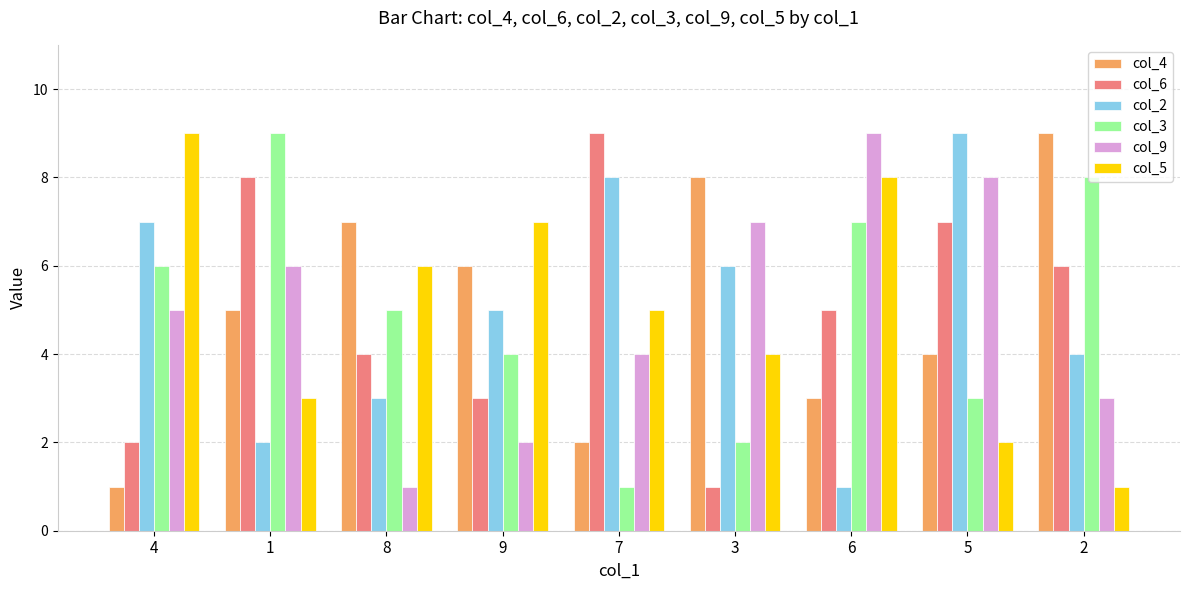

What is the highest value of the col_2 series?

9